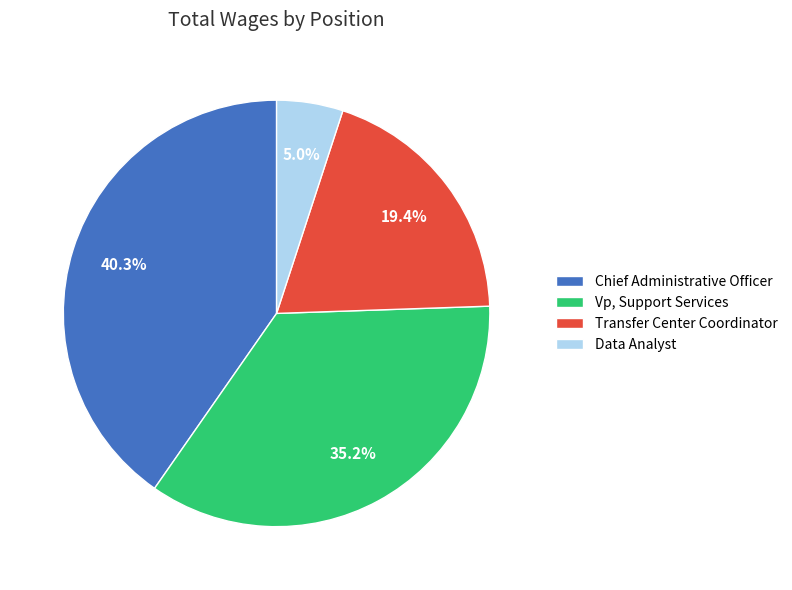

To the nearest percent, what is the combined percentage of Data Analyst and Transfer Center Coordinator?

24%